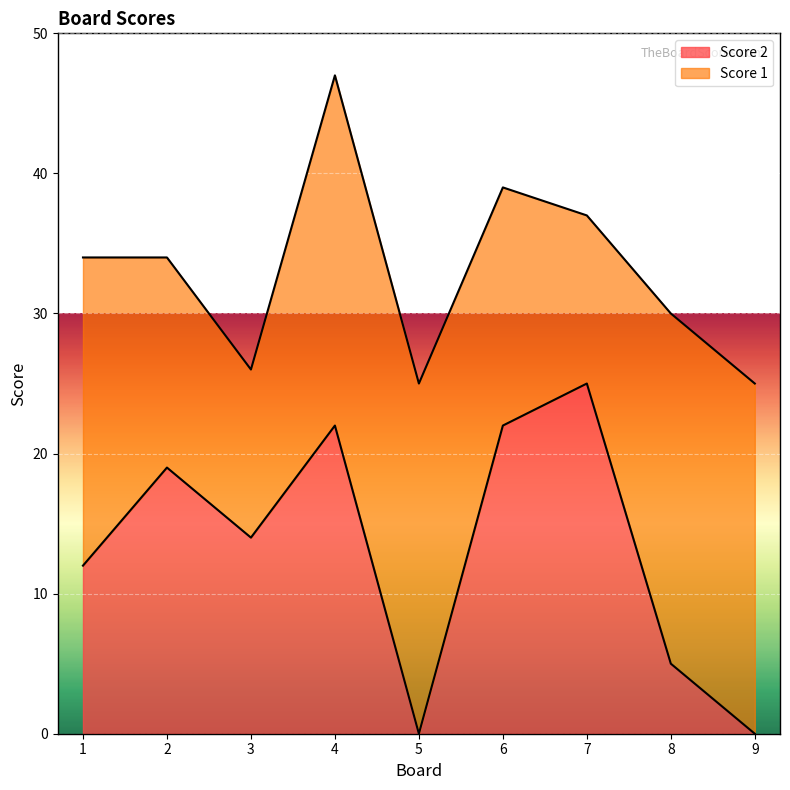

How many values are below 14?

4